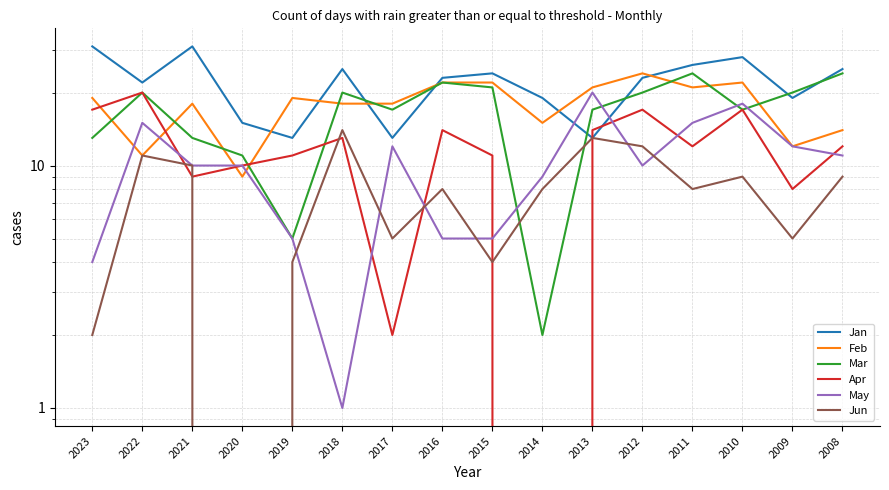

Reading left to right, extract all data points from this chart.

Jan: 2023=31	2022=22	2021=31	2020=15	2019=13	2018=25	2017=13	2016=23	2015=24	2014=19	2013=13	2012=23	2011=26	2010=28	2009=19	2008=25
Feb: 2023=19	2022=11	2021=18	2020=9	2019=19	2018=18	2017=18	2016=22	2015=22	2014=15	2013=21	2012=24	2011=21	2010=22	2009=12	2008=14
Mar: 2023=13	2022=20	2021=13	2020=11	2019=5	2018=20	2017=17	2016=22	2015=21	2014=2	2013=17	2012=20	2011=24	2010=17	2009=20	2008=24
Apr: 2023=17	2022=20	2021=9	2020=10	2019=11	2018=13	2017=2	2016=14	2015=11	2014=0	2013=14	2012=17	2011=12	2010=17	2009=8	2008=12
May: 2023=4	2022=15	2021=10	2020=10	2019=5	2018=1	2017=12	2016=5	2015=5	2014=9	2013=20	2012=10	2011=15	2010=18	2009=12	2008=11
Jun: 2023=2	2022=11	2021=10	2020=0	2019=4	2018=14	2017=5	2016=8	2015=4	2014=8	2013=13	2012=12	2011=8	2010=9	2009=5	2008=9